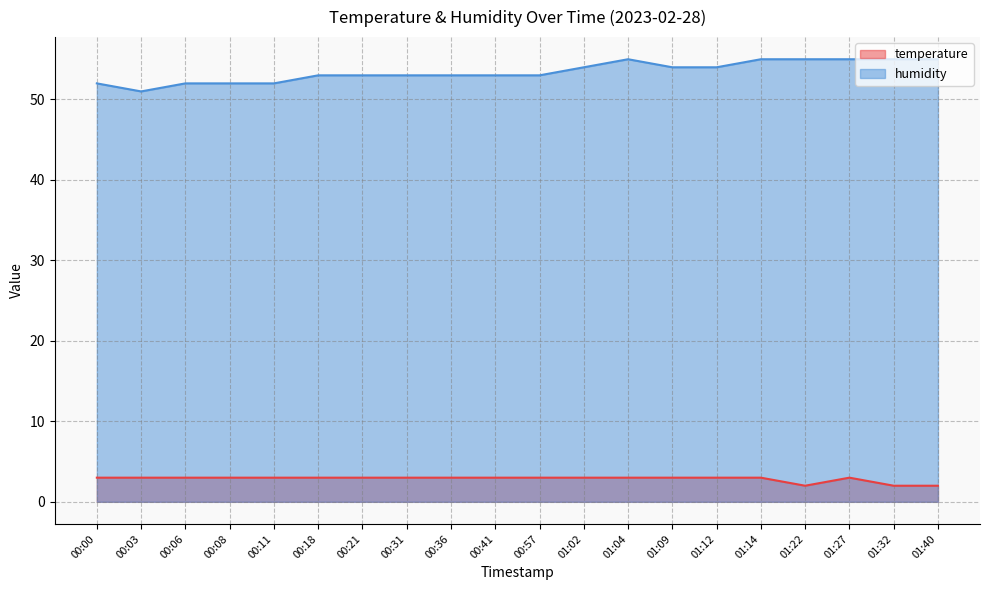

What is the label of the 15th point from the right?

00:18